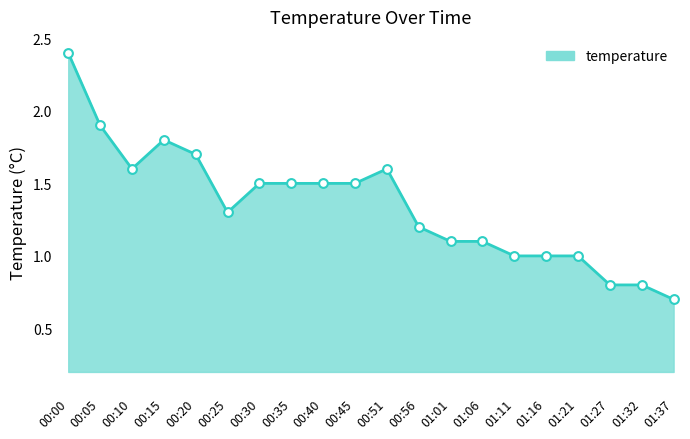

Between 00:40 and 01:06, which is larger?

00:40